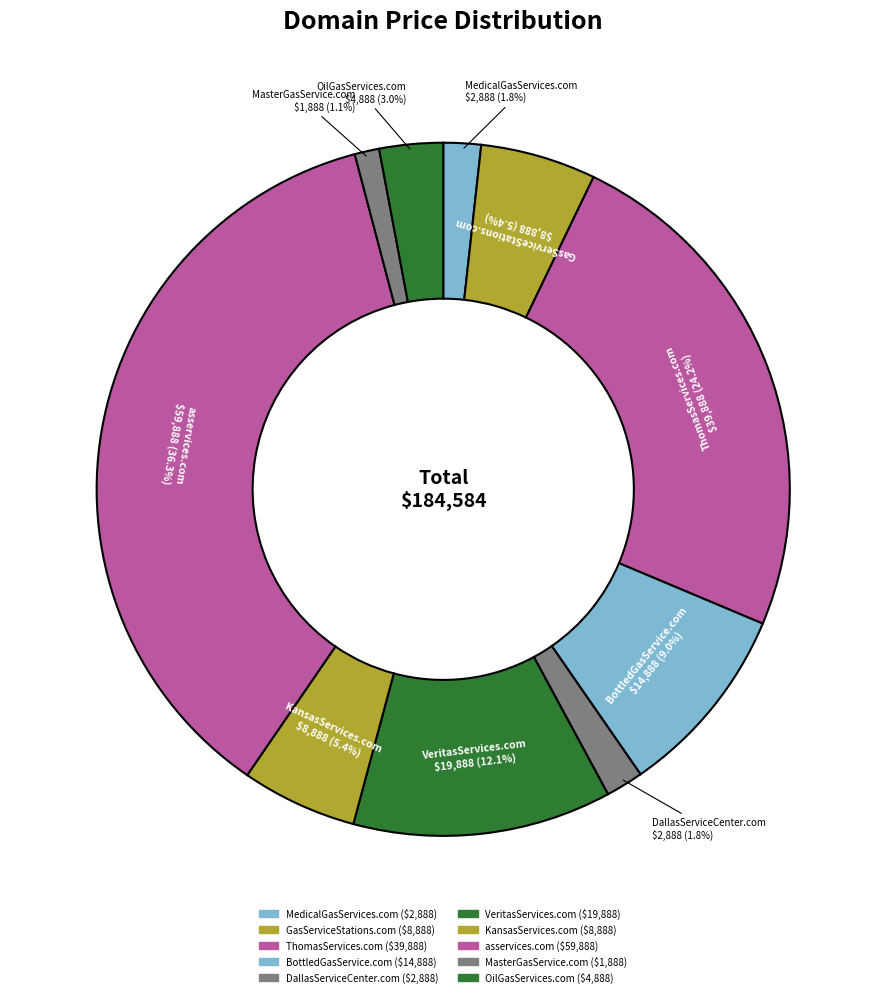

To the nearest percent, what percentage of the pie is MasterGasService.com?

1%